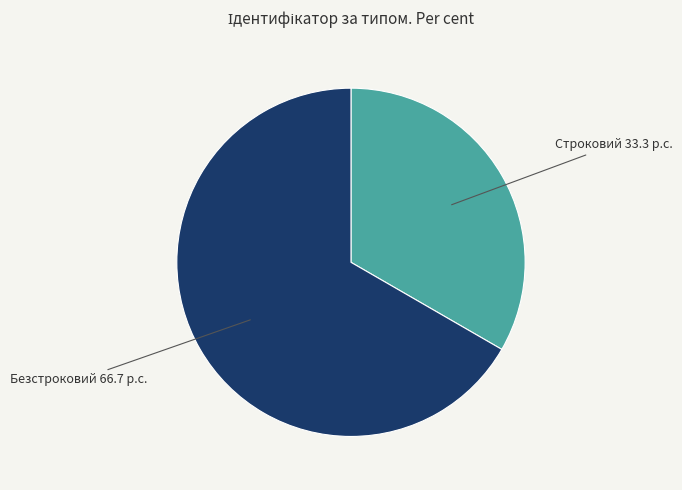

Is there any slice that represents more than half of the pie?

Yes